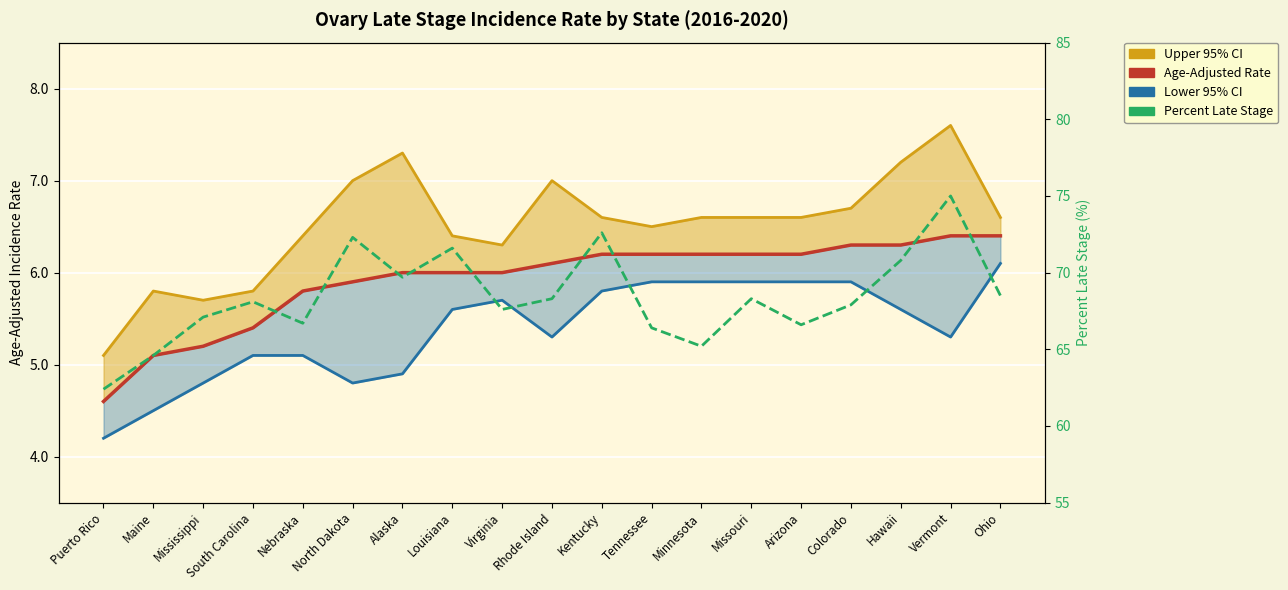

In Percent Late Stage, how many points are lower than both neighbors (excluding endpoints)?

5